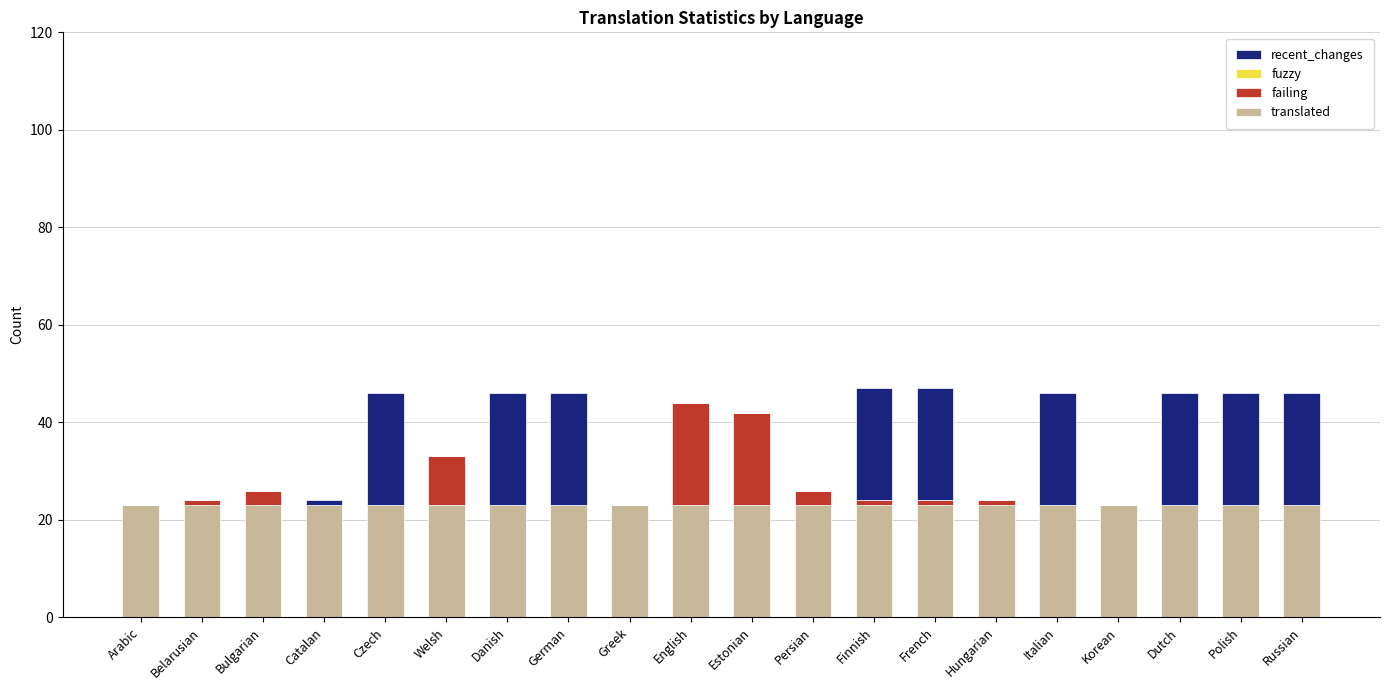

What is the highest value of the translated series?

23